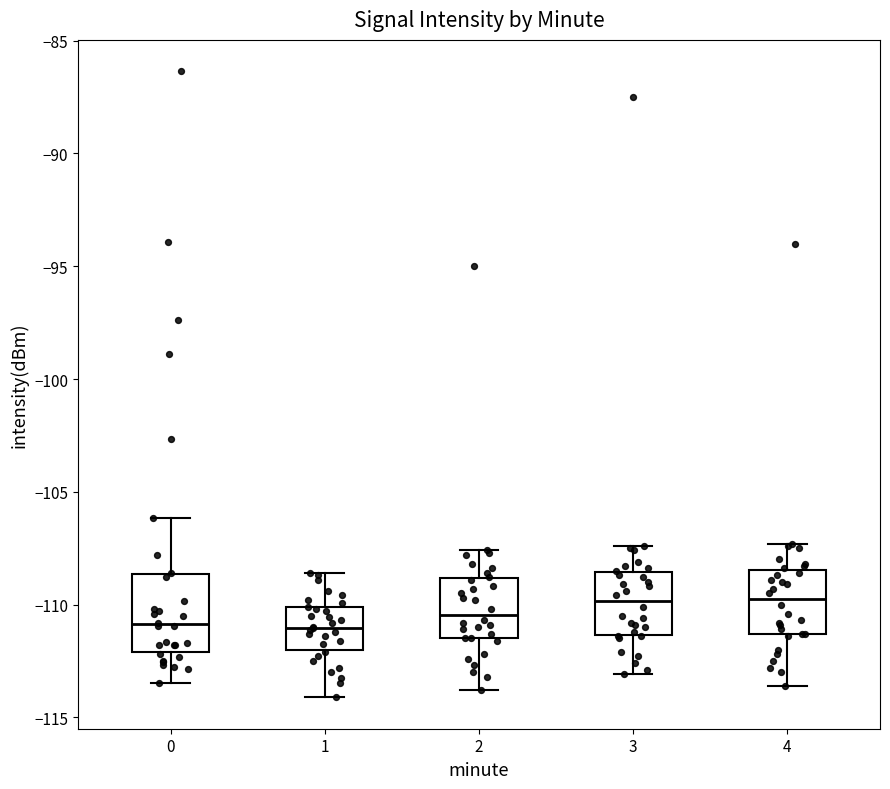

Where does the lower whisker of the box at x = 4 end on the y-axis? The values are not printed on the chart, so give them approximately, as read against the axis.

-113.5